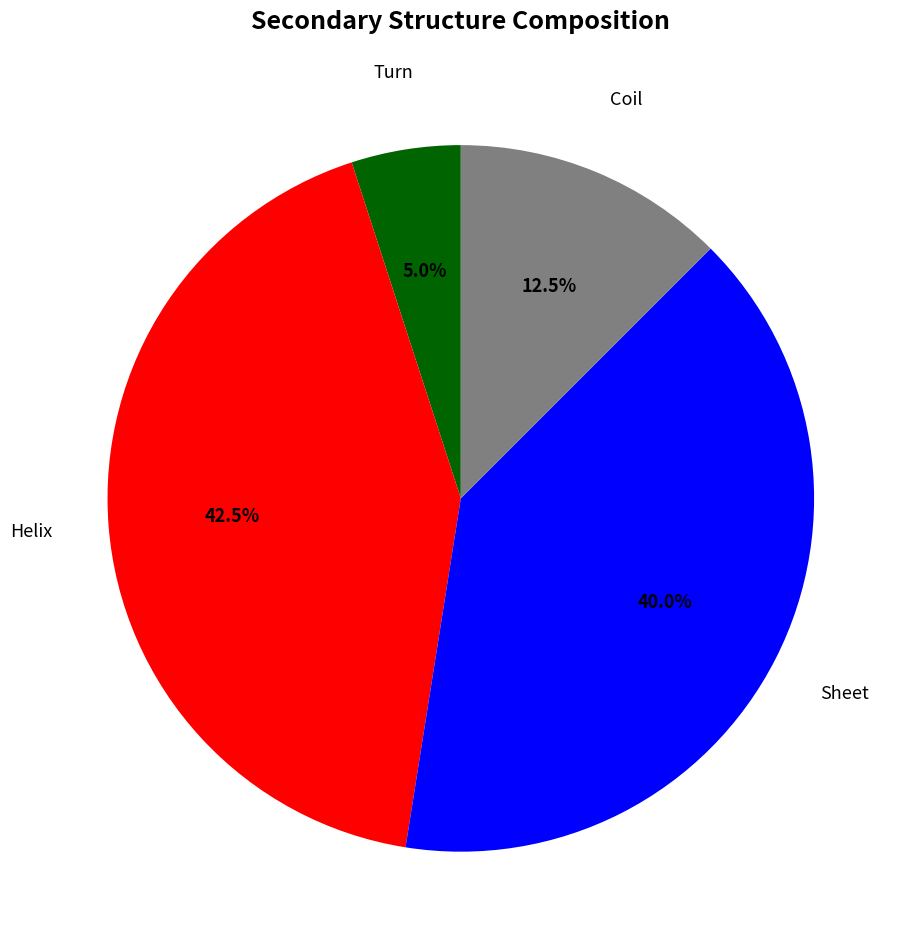

Which has a higher value, Coil or Turn?

Coil